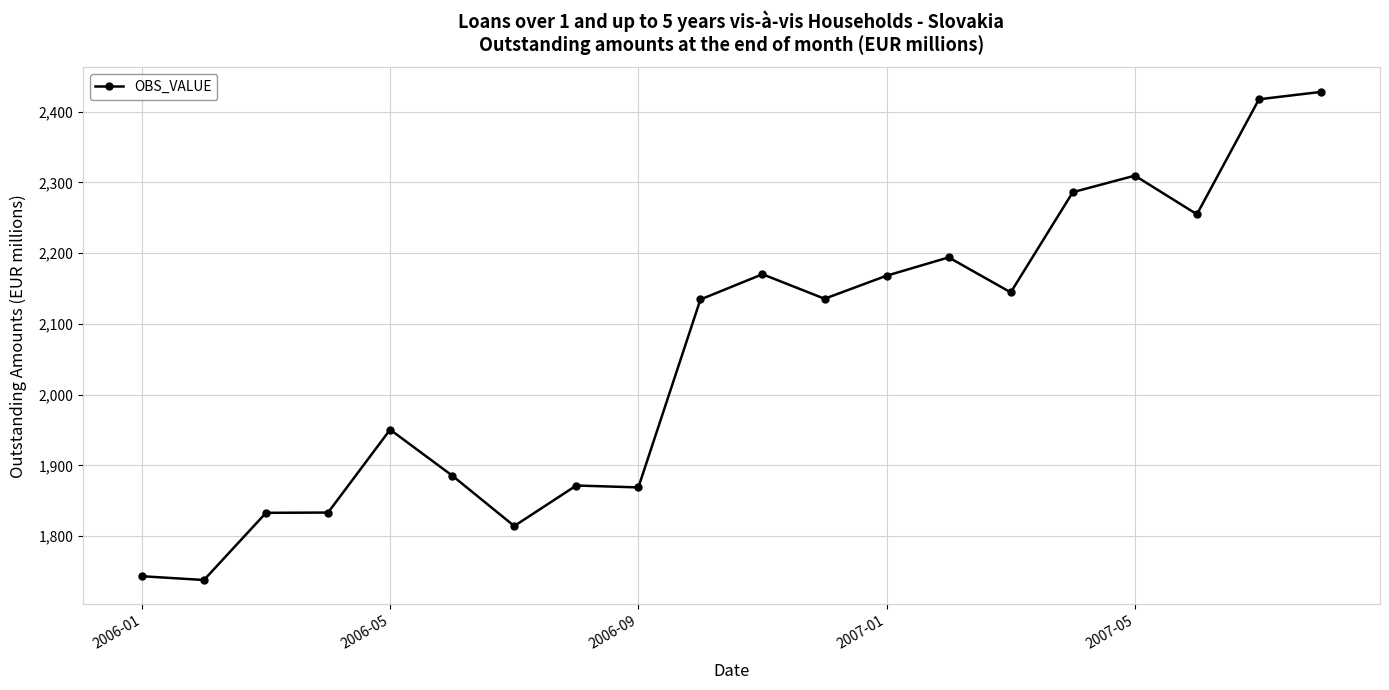

What is the sum of all values?

41181.1